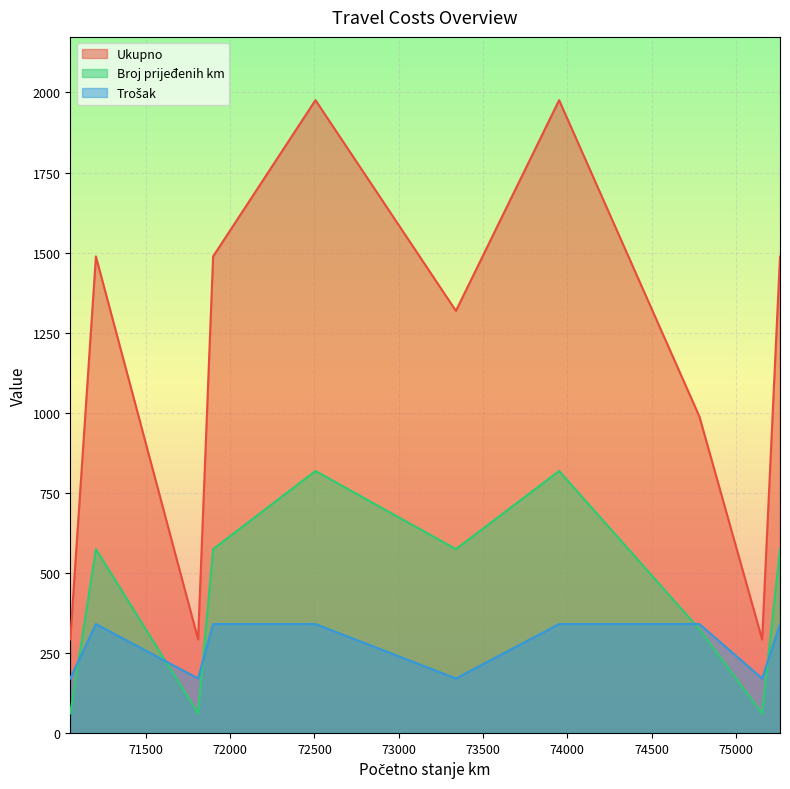

The value of Broj prijeđenih km at 75261 is 326. True or false?

False